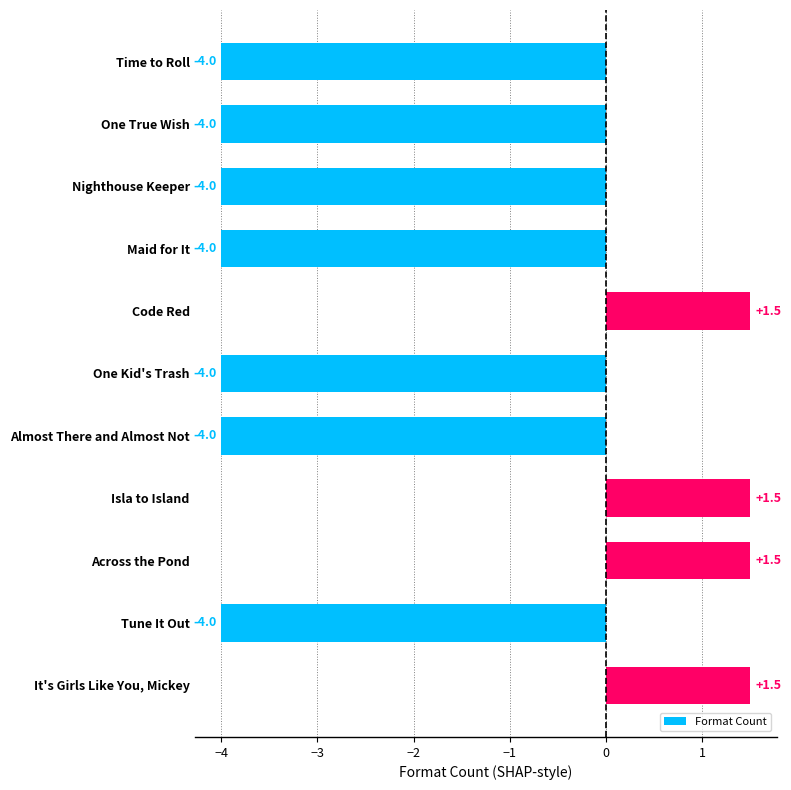

What is the label of the 10th bar from the bottom?

One True Wish